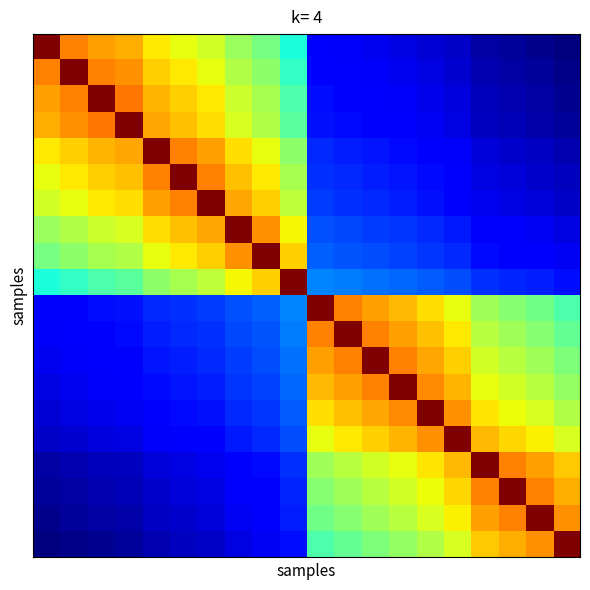

Count the number of categories in the chart.

20